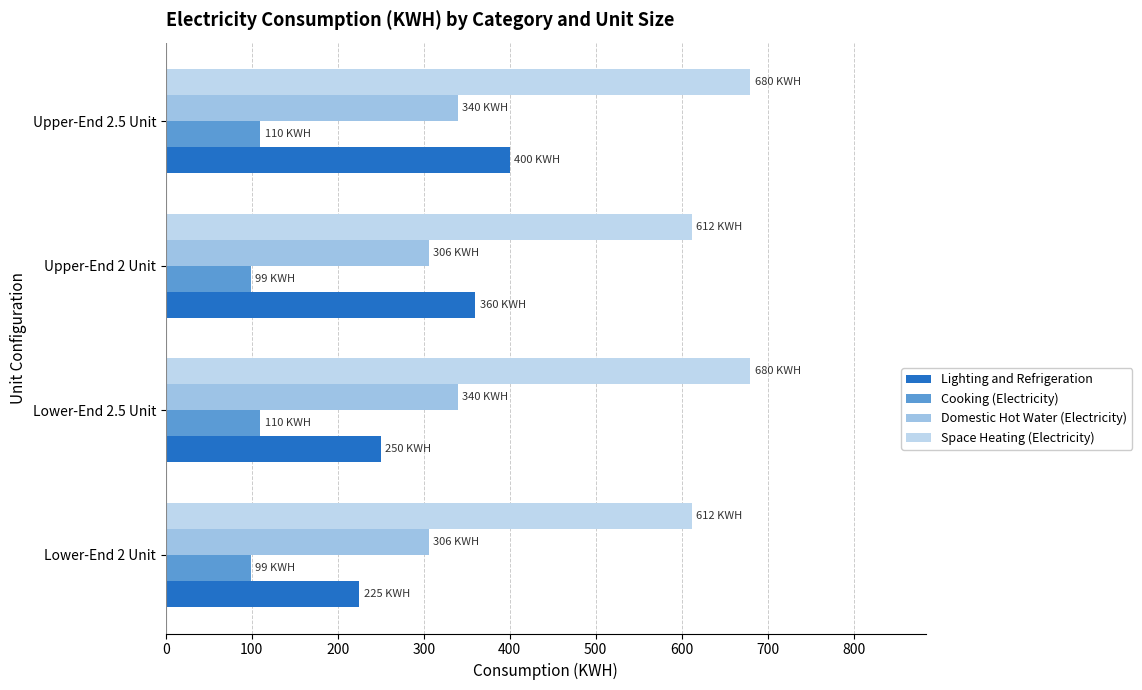

What is the value of the Space Heating (Electricity) bar at the 1st from the left?

612